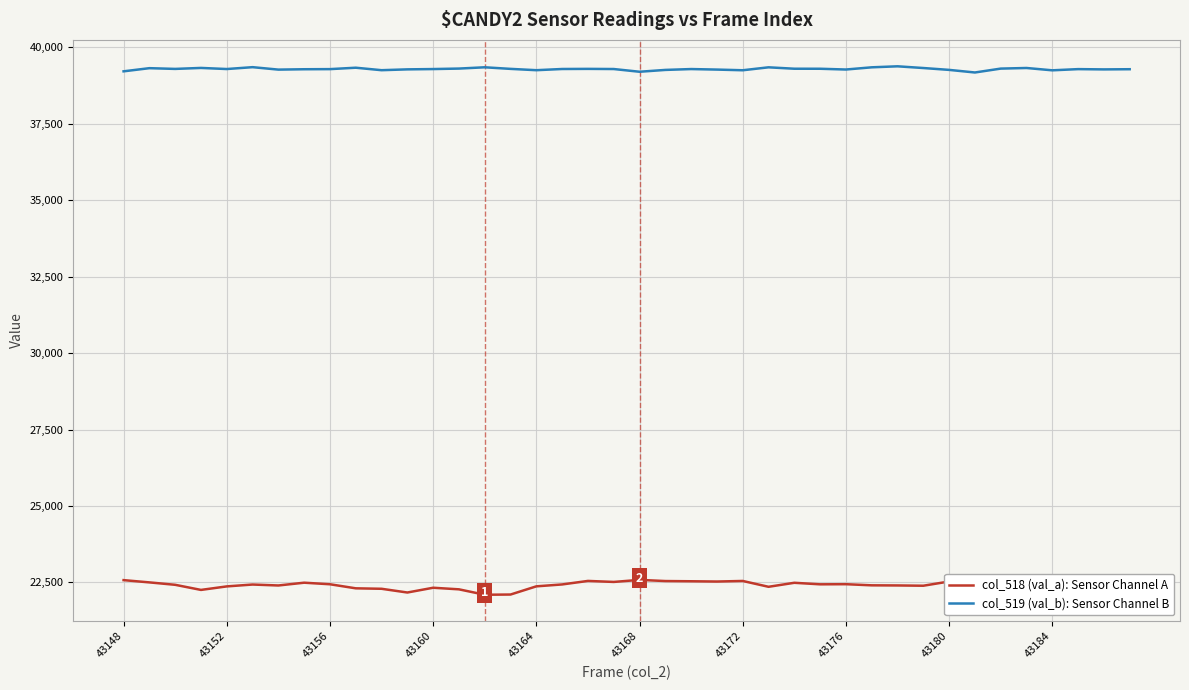

Does the chart display data point markers on the line(s)?

No